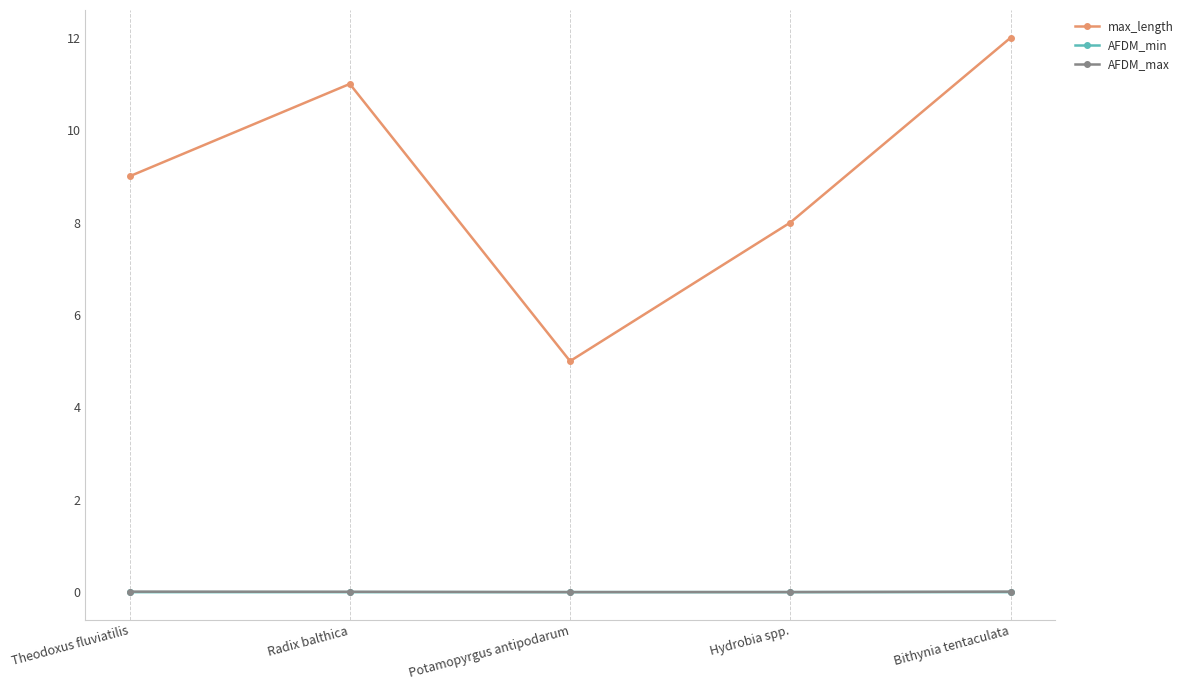

True or false: max_length has more than 1 interior local peaks.

False